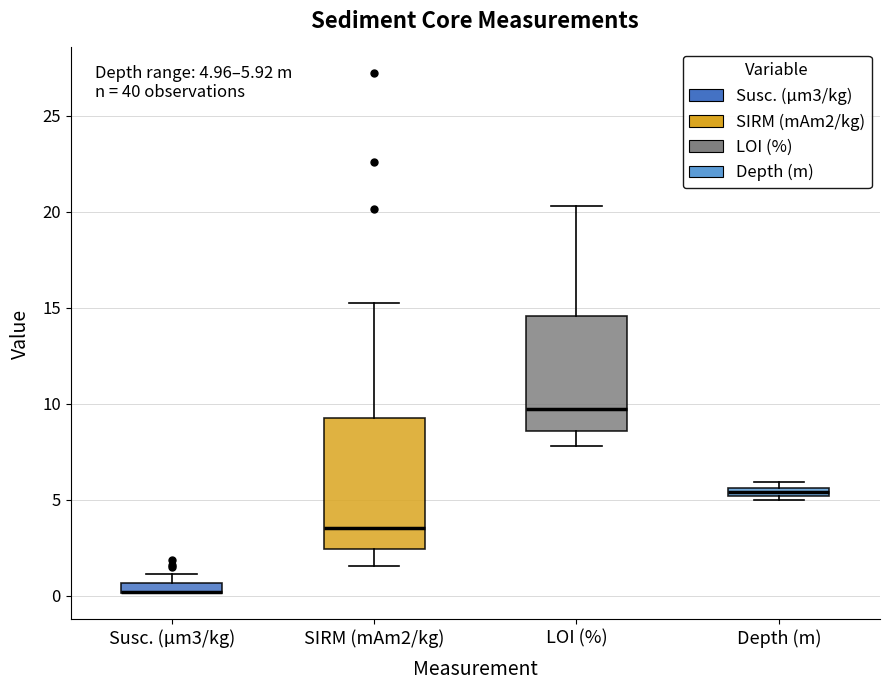

Which box is the tallest, from its lower edge to its upper edge?

SIRM (mAm2/kg)